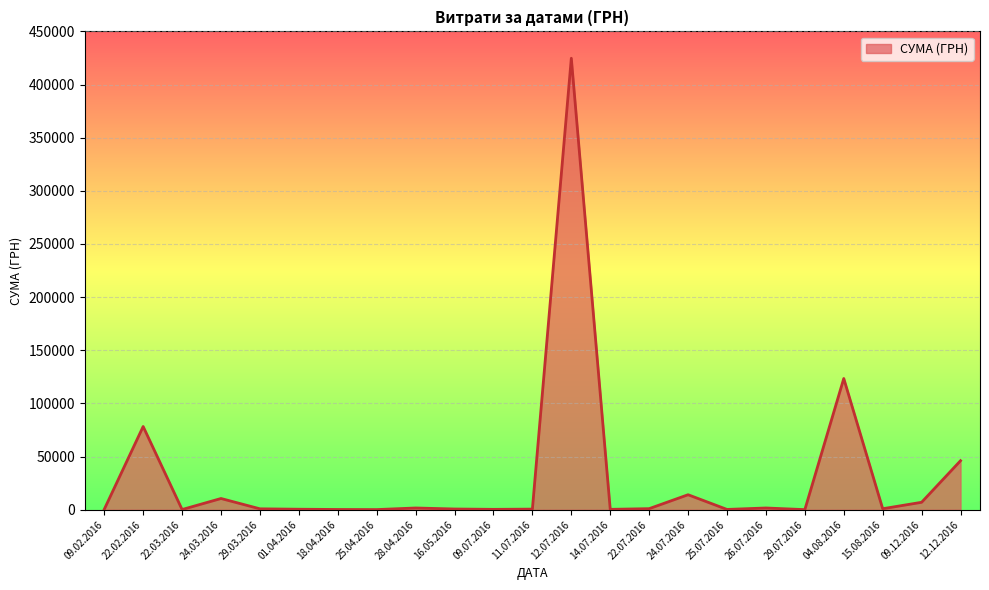

The chart shows a value of 696.1 at 16.05.2016. True or false?

True